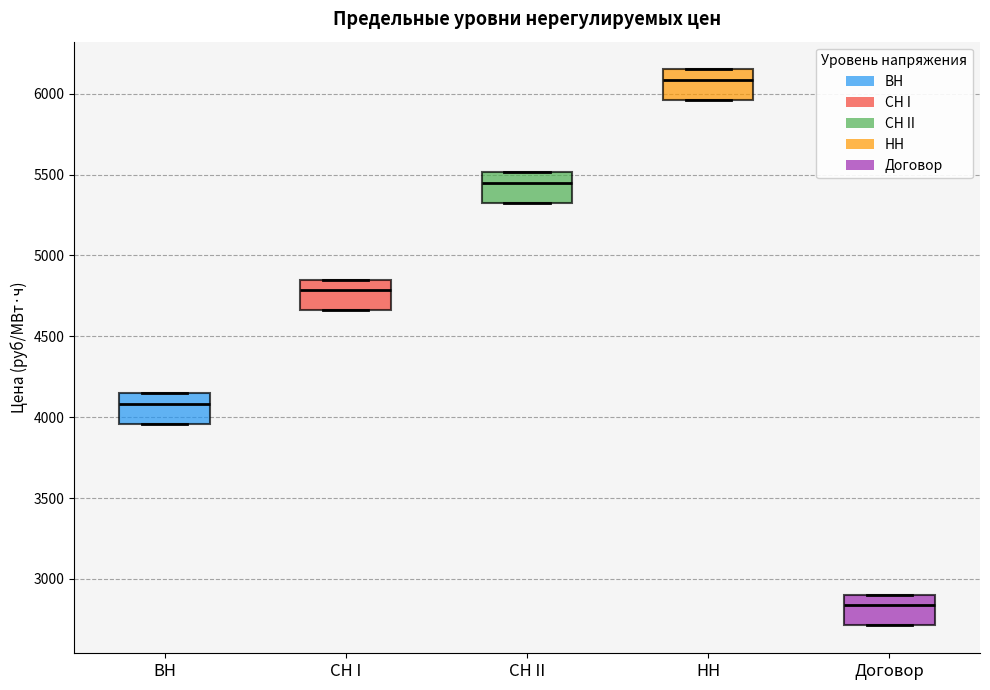

Reading left to right, read every box against the y-axis: the position of its median line, the range the box covers, and the ends of its whiskers. The values are not printed on the chart, so give them approximately, as read against the axis.

ВН: median 4100, box 3950 to 4150, whiskers 3950 to 4150
СН I: median 4800, box 4650 to 4850, whiskers 4650 to 4850
СН II: median 5450, box 5300 to 5500, whiskers 5300 to 5500
НН: median 6100, box 5950 to 6150, whiskers 5950 to 6150
Договор: median 2850, box 2700 to 2900, whiskers 2700 to 2900